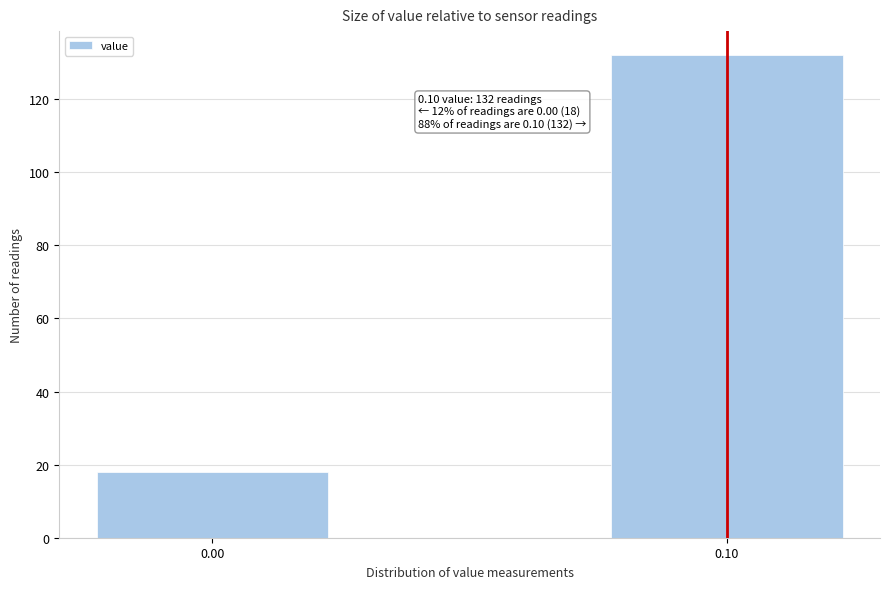

Reading left to right, what are all the values shown in this chart?

0.00=18	0.10=132